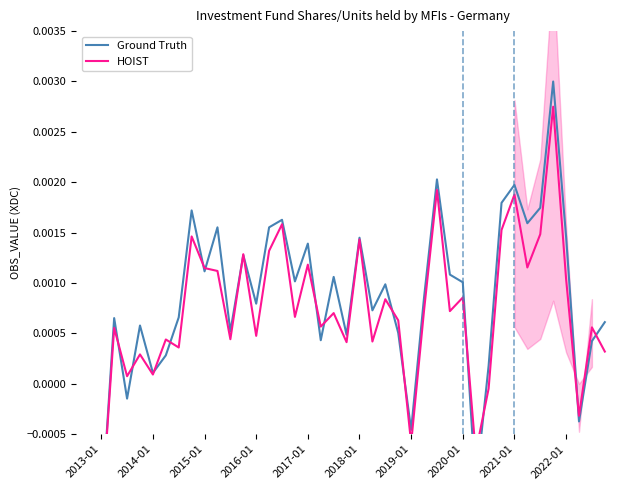

List the series in order of their overall mean, highest first.

Ground Truth, HOIST